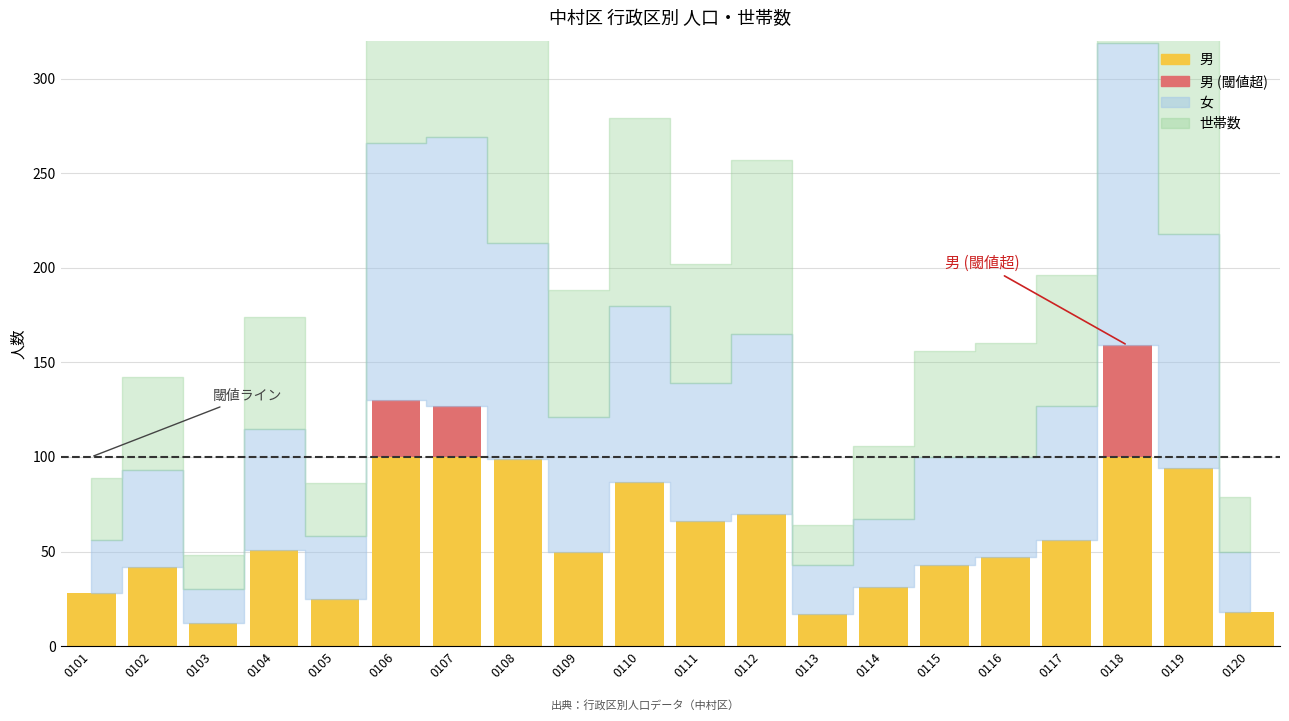

At which category is the sum across all series the highest?

0118